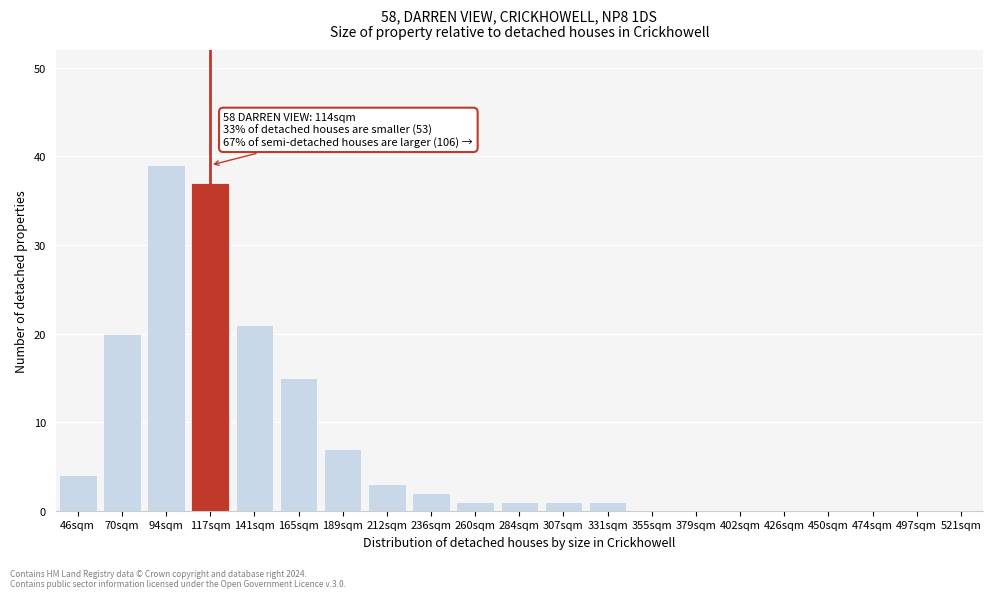

Reading left to right, list all the values displayed in this chart.

46sqm=4	70sqm=20	94sqm=39	117sqm=37	141sqm=21	165sqm=15	189sqm=7	212sqm=3	236sqm=2	260sqm=1	284sqm=1	307sqm=1	331sqm=1	355sqm=0	379sqm=0	402sqm=0	426sqm=0	450sqm=0	474sqm=0	497sqm=0	521sqm=0